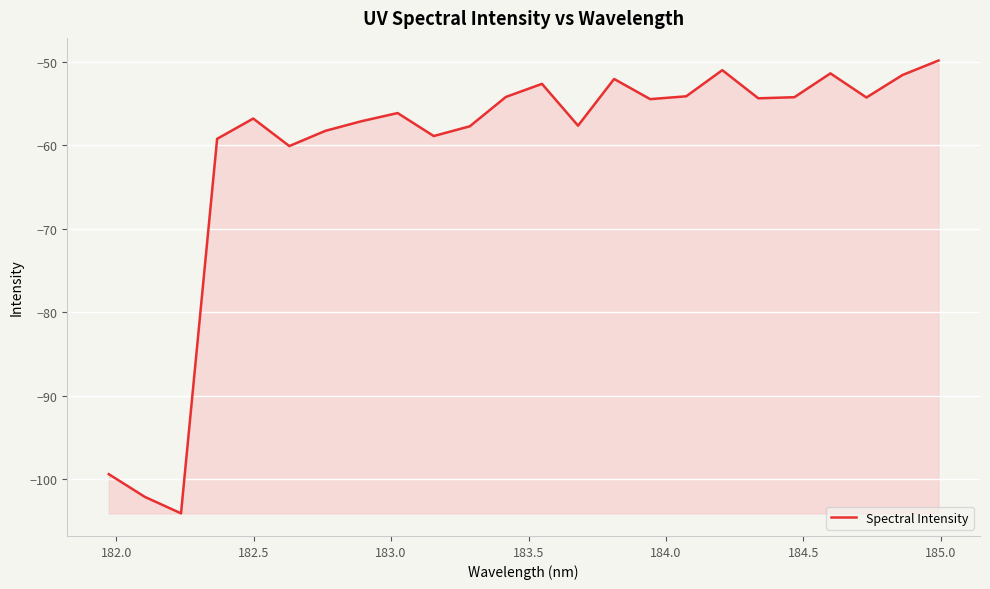

What is the difference between the maximum and minimum values?

54.2